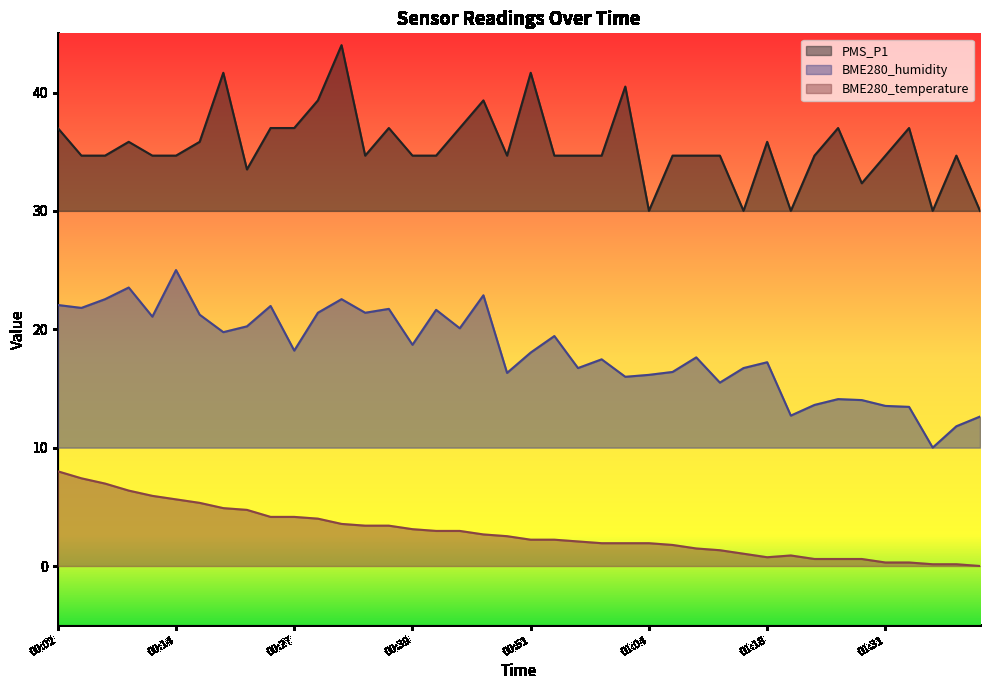

What is the value of the BME280_humidity point at the 8th from the left?

19.8